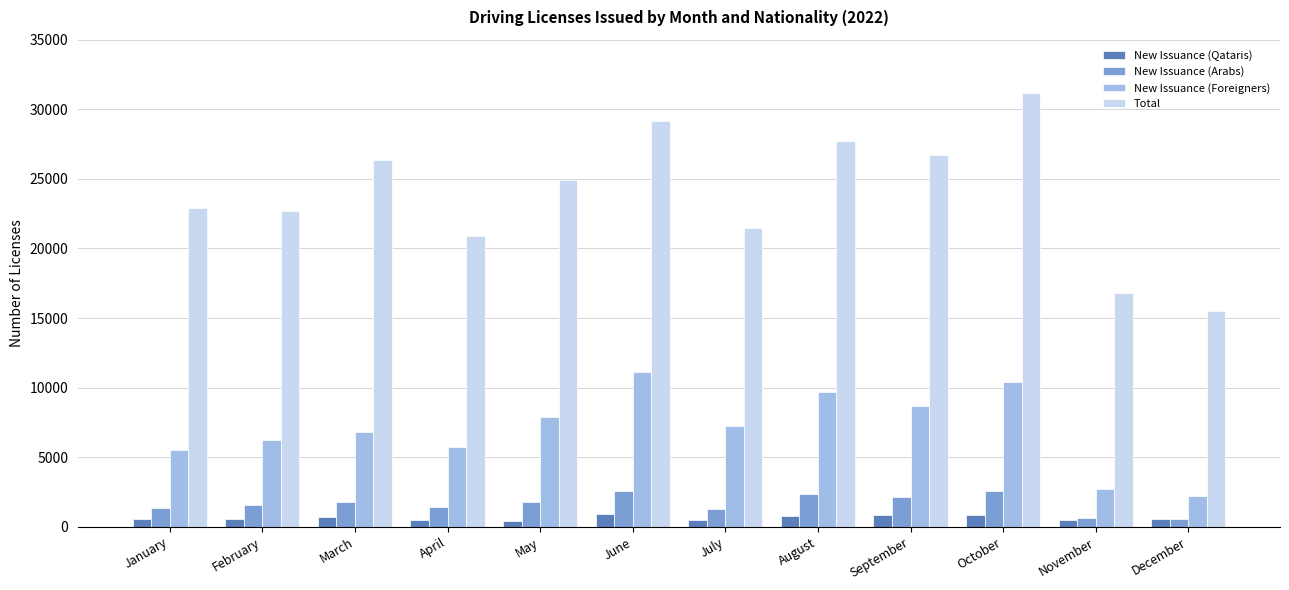

Is it true that New Issuance (Foreigners) equals 10427 at October?

True